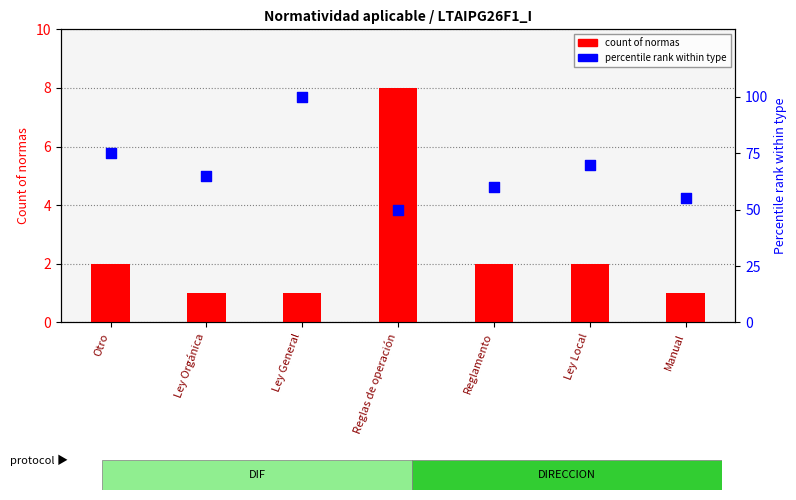

Which series contains the lowest Y value?

count of normas